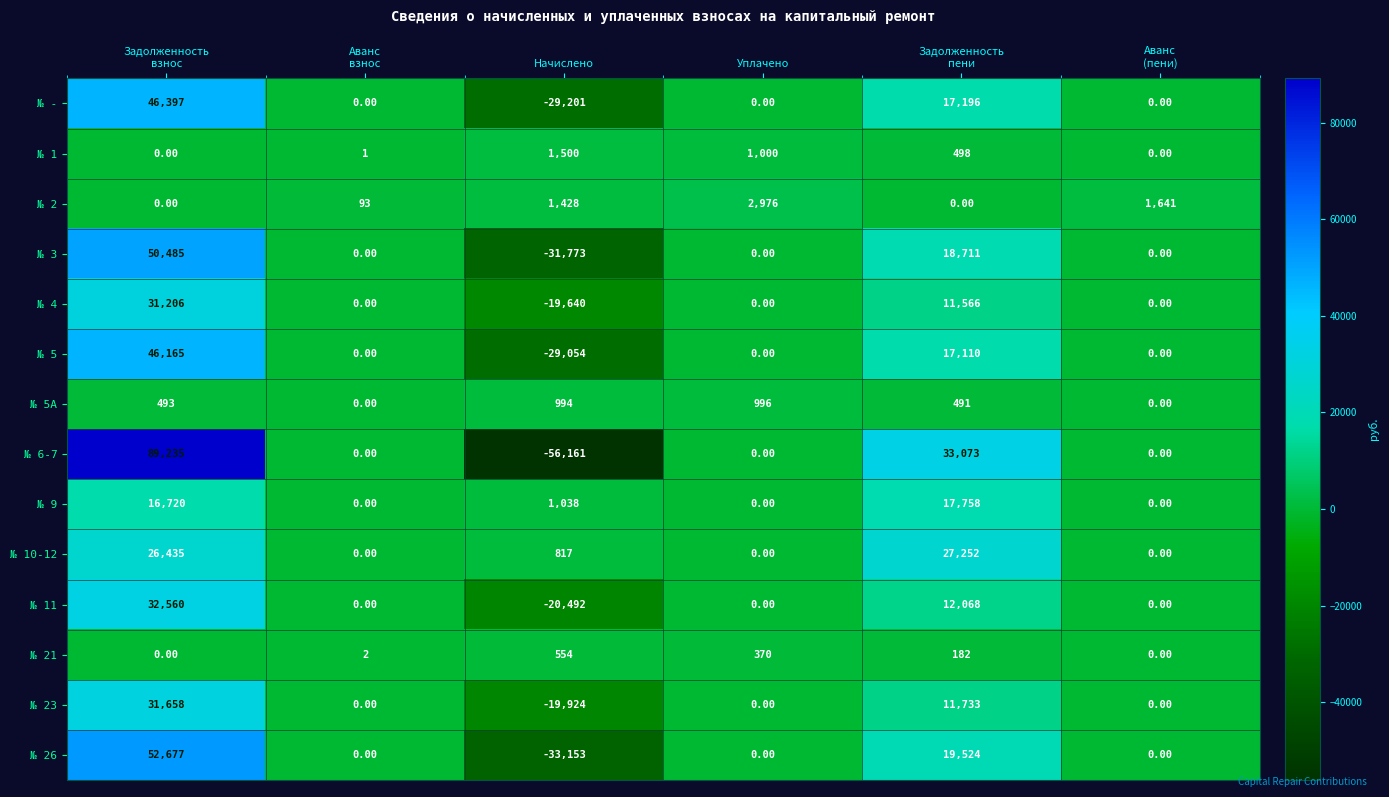

How many categories are shown in the chart?

6